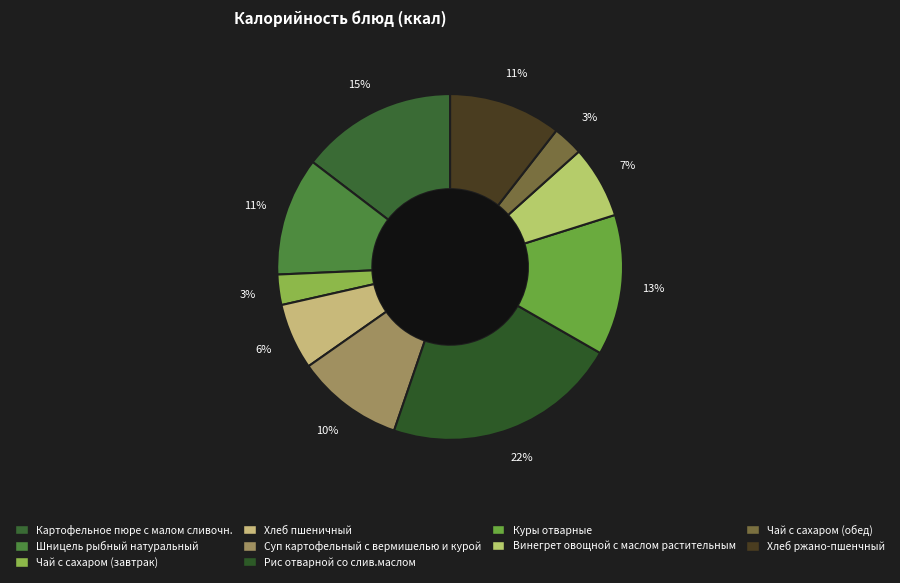

To the nearest percent, what portion does Винегрет овощной с маслом растительным represent?

7%